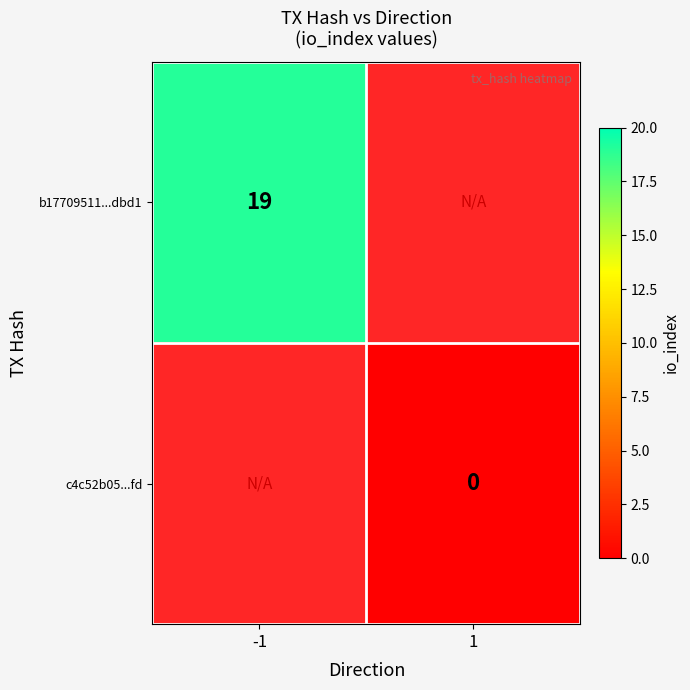

Is the value of c4c52b05...fd at 1 greater than the value of b17709511...dbd1 at -1?

No